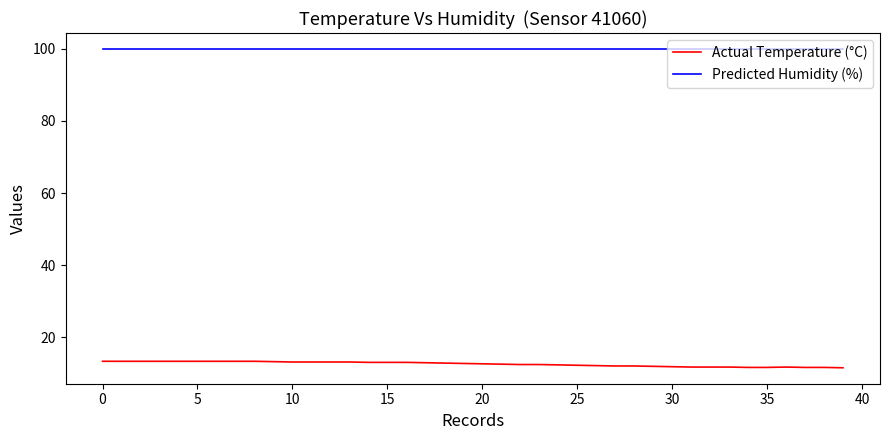

What is the minimum value for Predicted Humidity (%)?

99.9